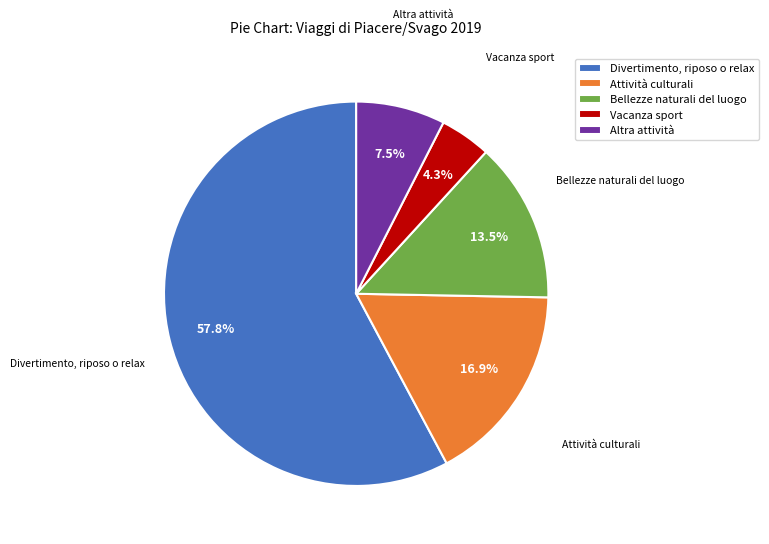

Which has a higher value, Altra attività or Vacanza sport?

Altra attività